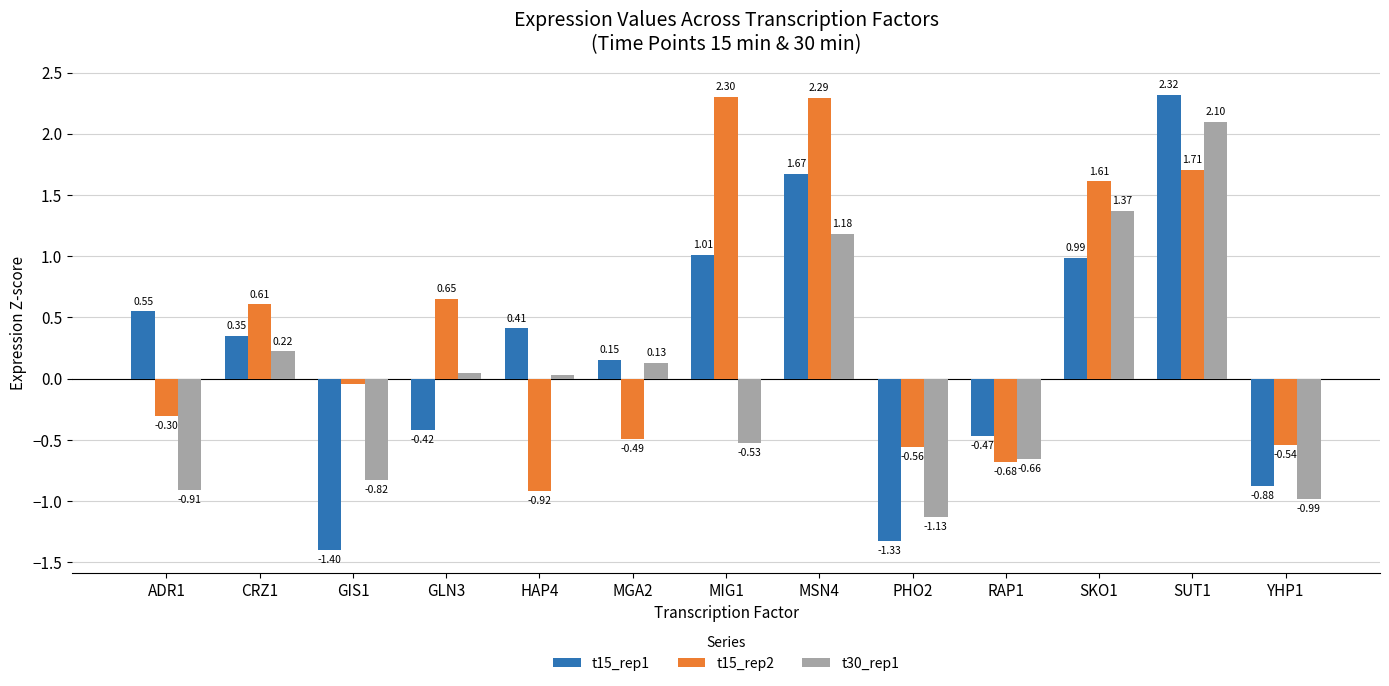

What is the label of the 7th bar from the right?

MIG1